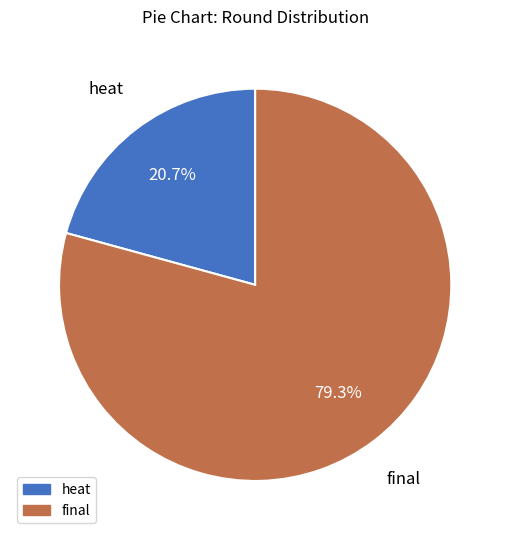

To the nearest percent, what is the difference between the heat and final slice percentages?

59%